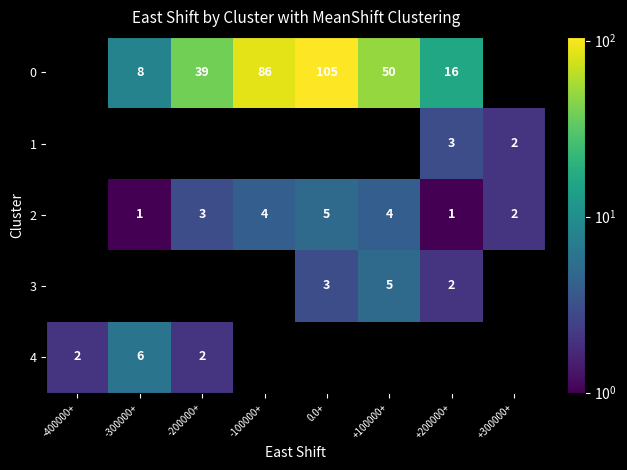

What is the maximum value shown in the chart?

105.0